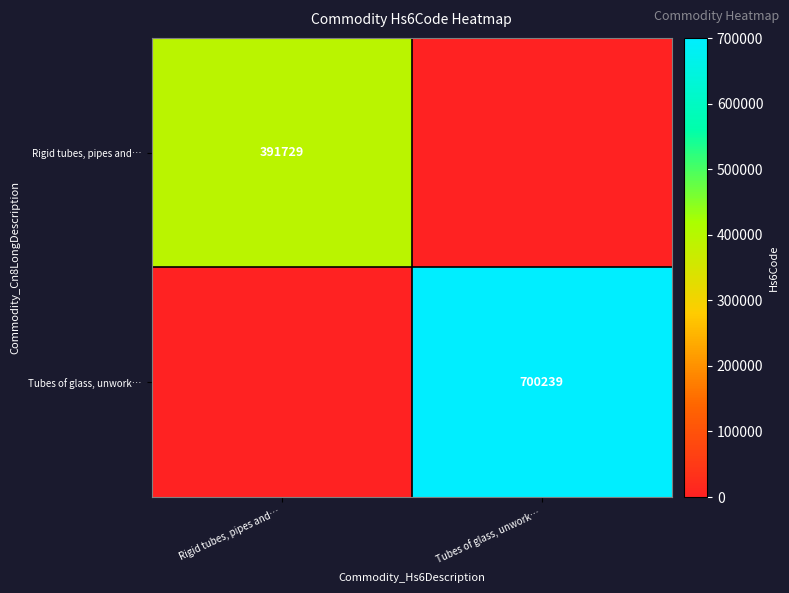

The value of Tubes of glass, unwork… at Tubes of glass, unwork… is 700239. True or false?

True